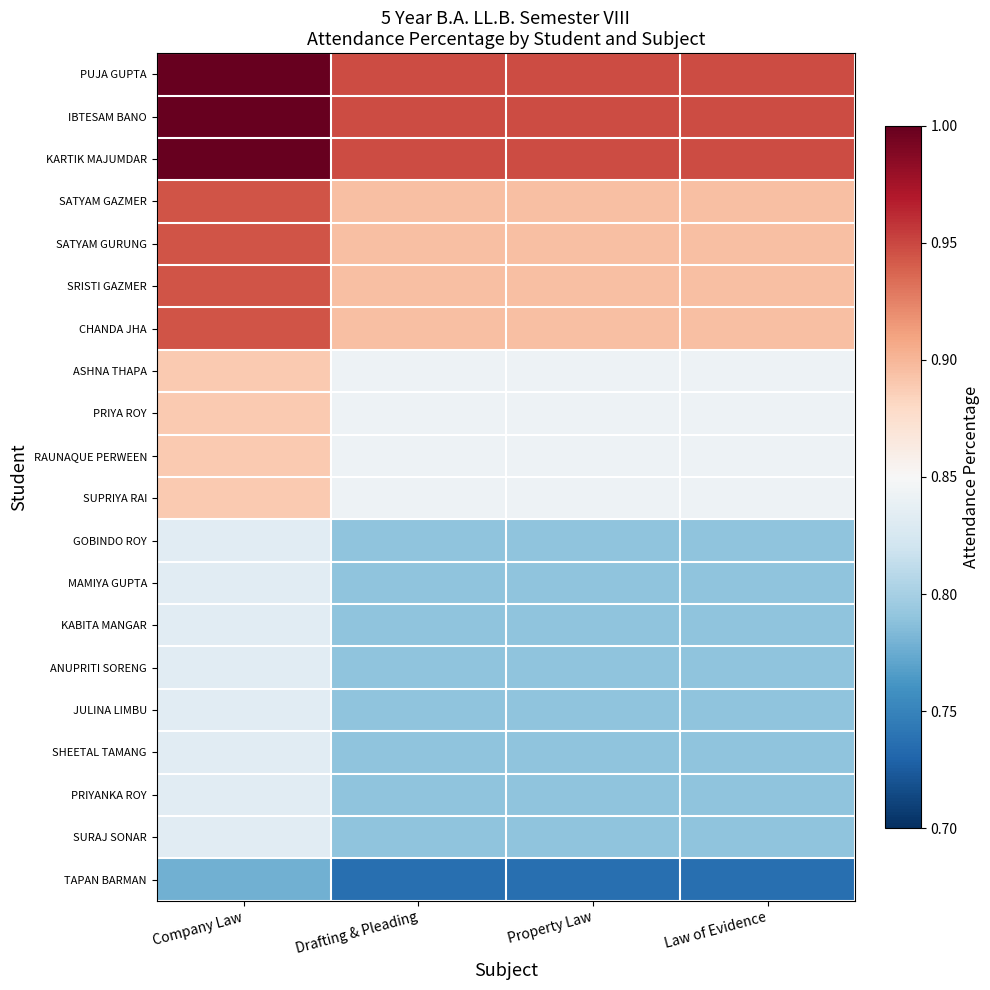

Between Drafting & Pleading and Law of Evidence, which is larger?

Drafting & Pleading